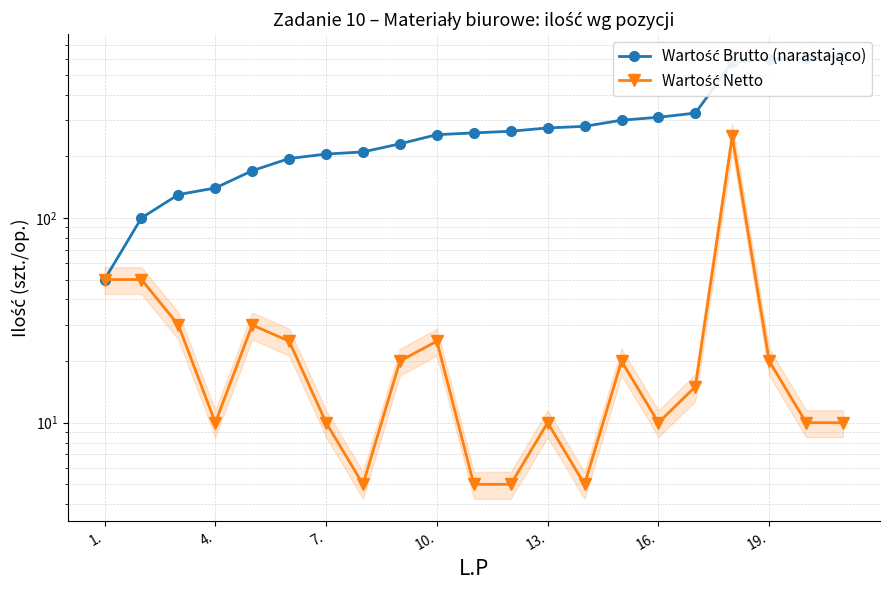

True or false: Wartość Brutto (narastająco) and Wartość Netto cross at least once.

False